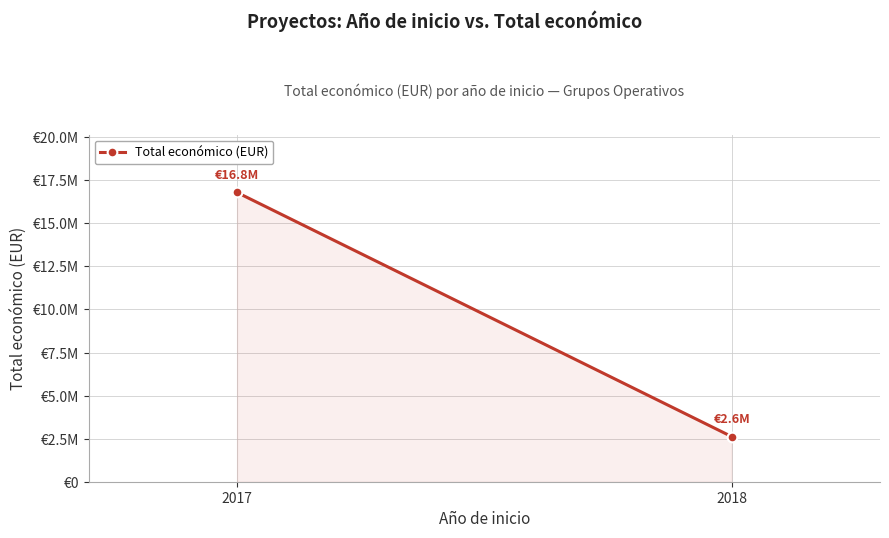

List the labels in order of value, smallest first.

2018, 2017